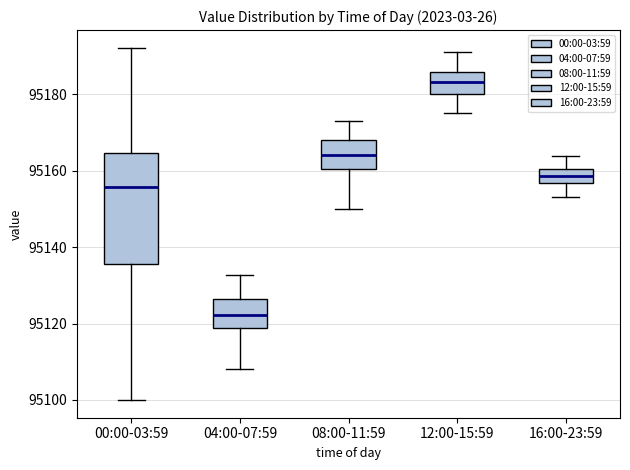

Which box's median line is the lowest?

04:00-07:59